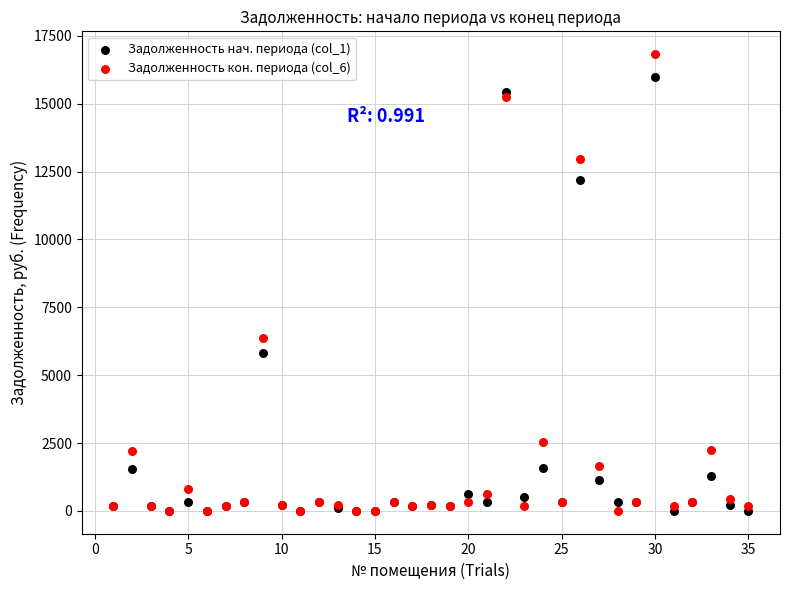

Which series has the widest spread of Y values?

Задолженность кон. периода (col_6)